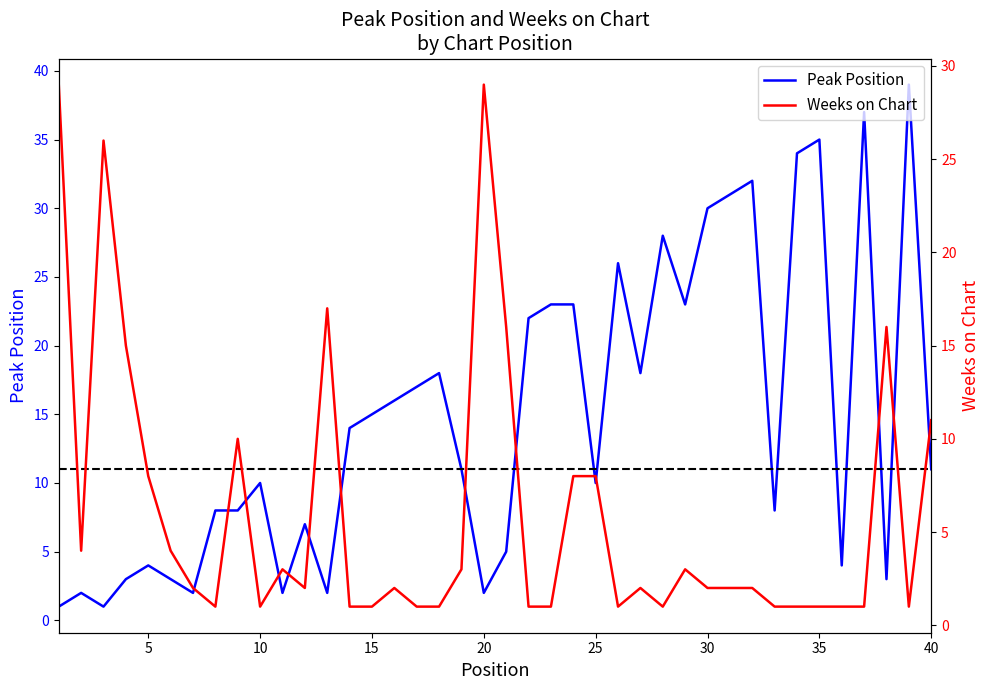

What is the total value across all series at 30?

4